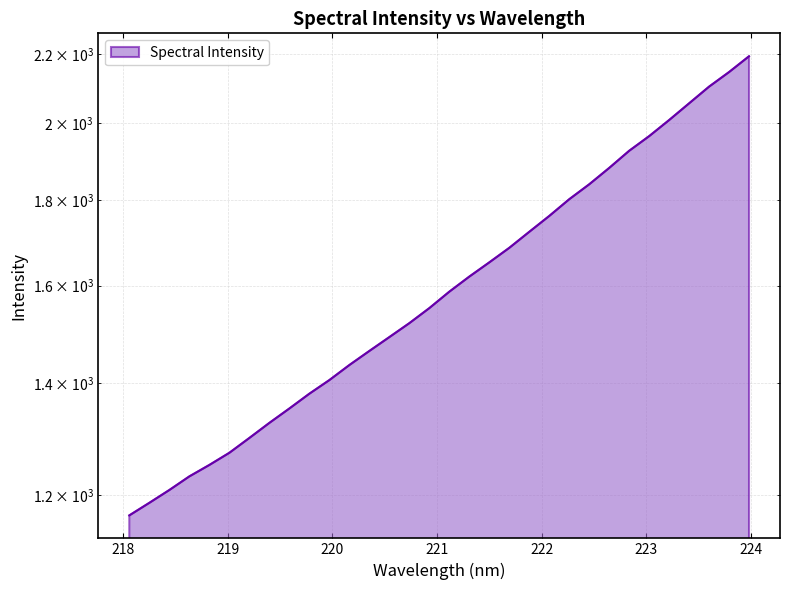

True or false: the data has more than 1 interior local peaks.

False